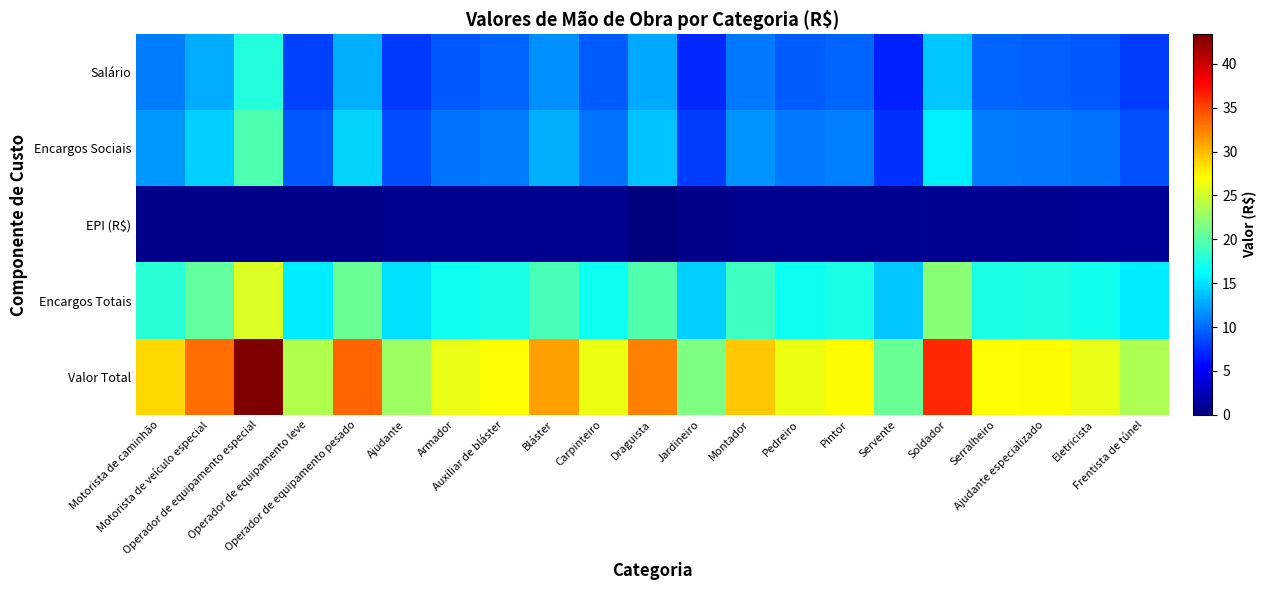

At which category is the sum across all series the highest?

Operador de equipamento especial